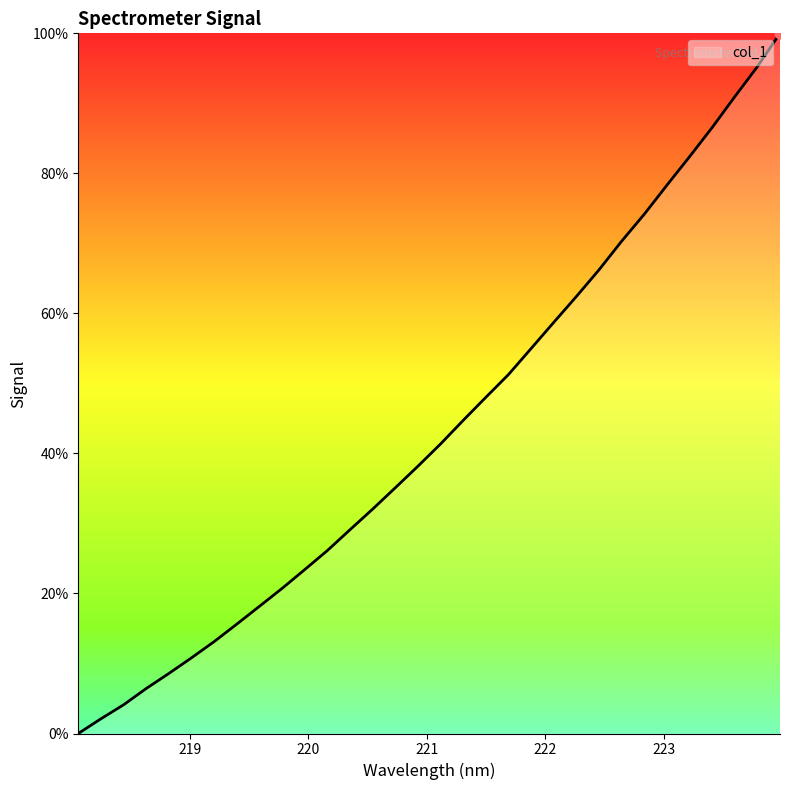

What is the difference between the maximum and minimum values?

100.0